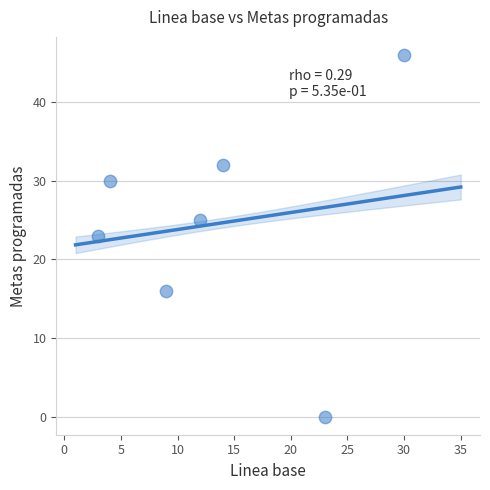

What is the range of Y values (max minus min)?

46